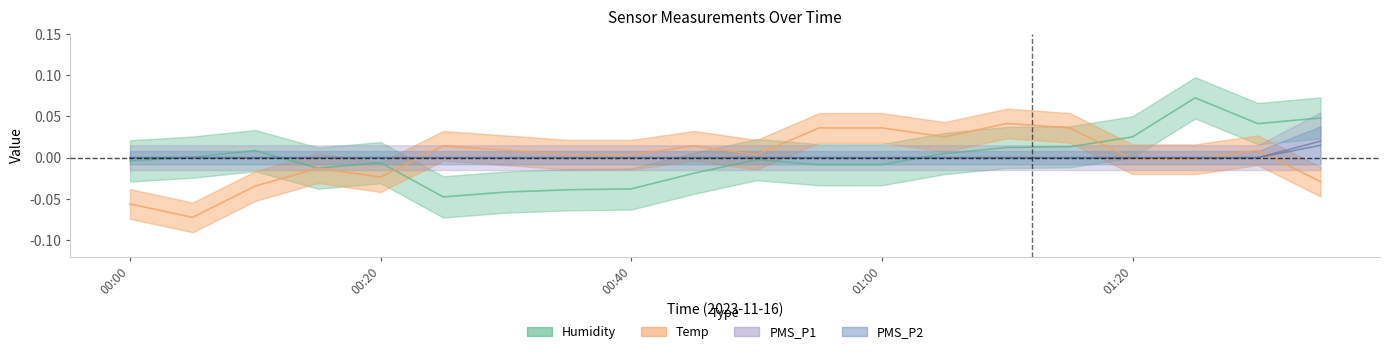

Count the number of categories in the chart.

20